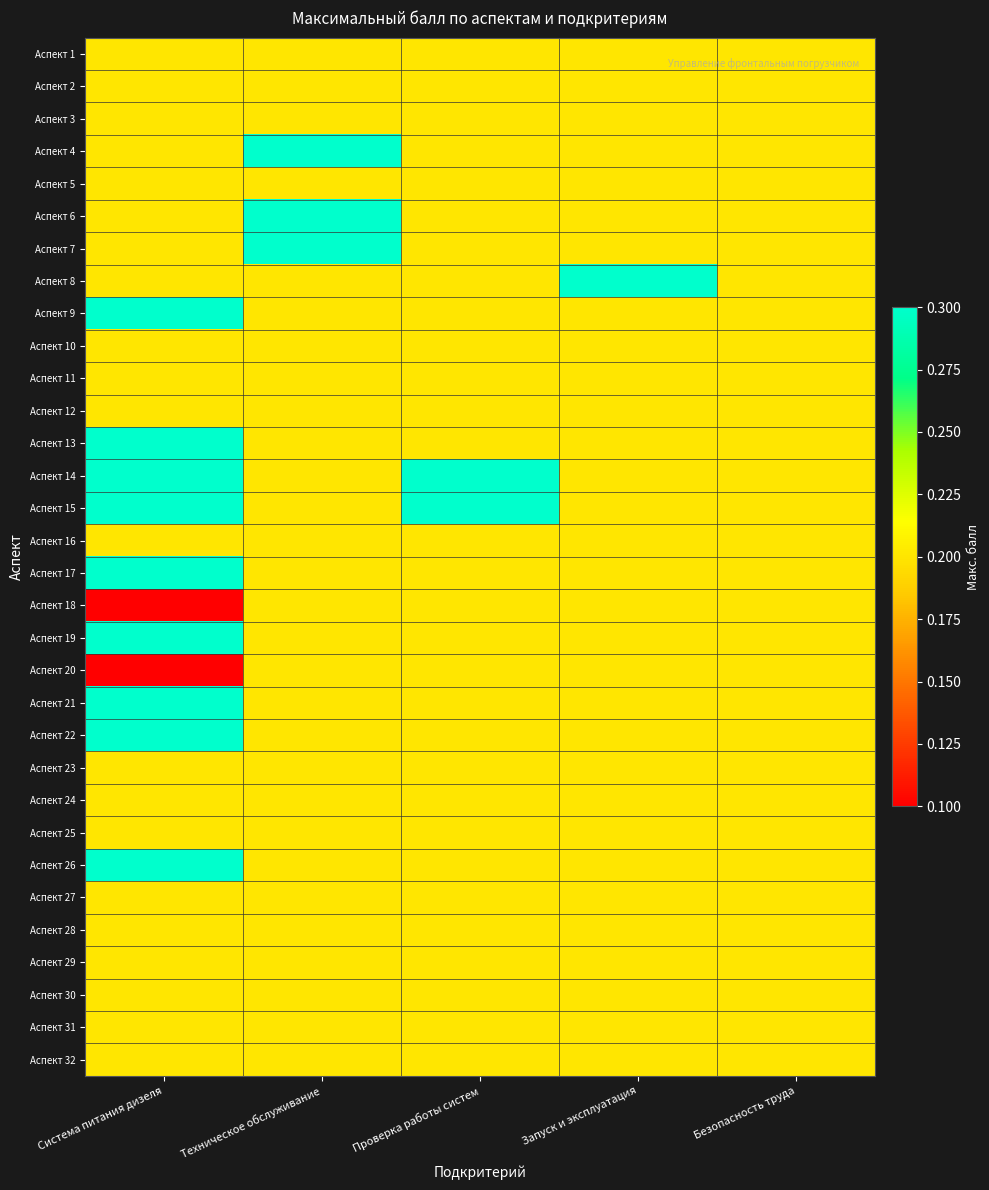

At Безопасность труда, list the series in order from smallest to largest.

Аспект 1, Аспект 2, Аспект 3, Аспект 4, Аспект 5, Аспект 6, Аспект 7, Аспект 8, Аспект 9, Аспект 10, Аспект 11, Аспект 12, Аспект 13, Аспект 14, Аспект 15, Аспект 16, Аспект 17, Аспект 18, Аспект 19, Аспект 20, Аспект 21, Аспект 22, Аспект 23, Аспект 24, Аспект 25, Аспект 26, Аспект 27, Аспект 28, Аспект 29, Аспект 30, Аспект 31, Аспект 32